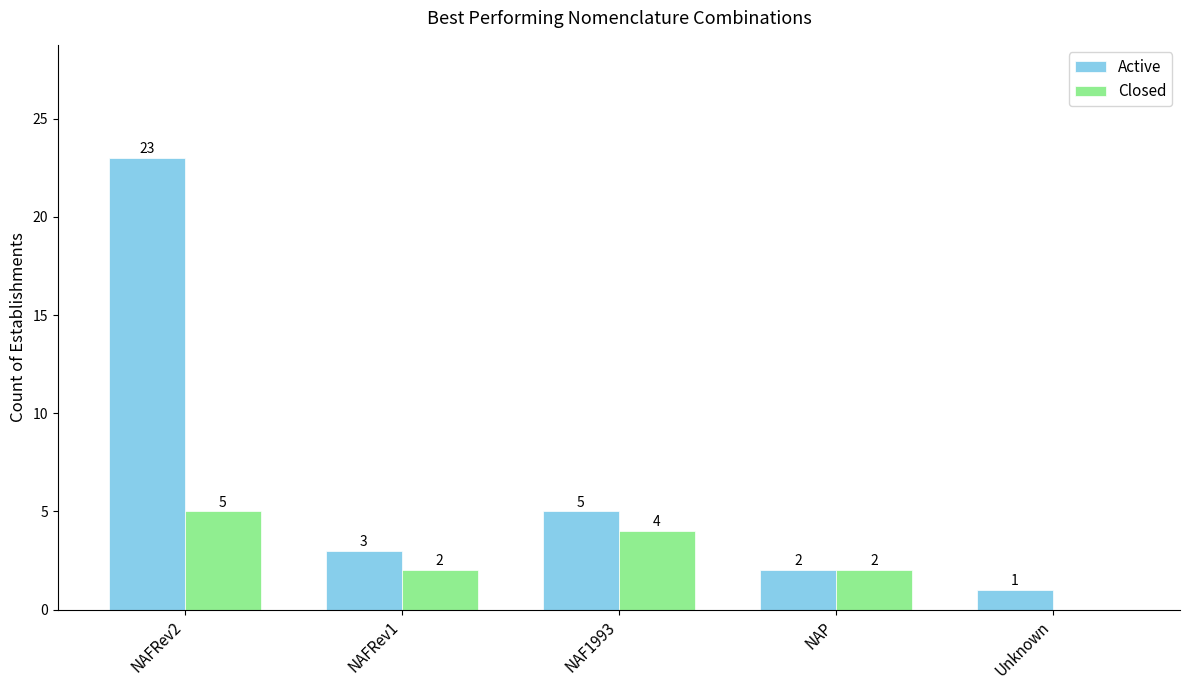

What is the sum of the Active values at NAP and Unknown?

3